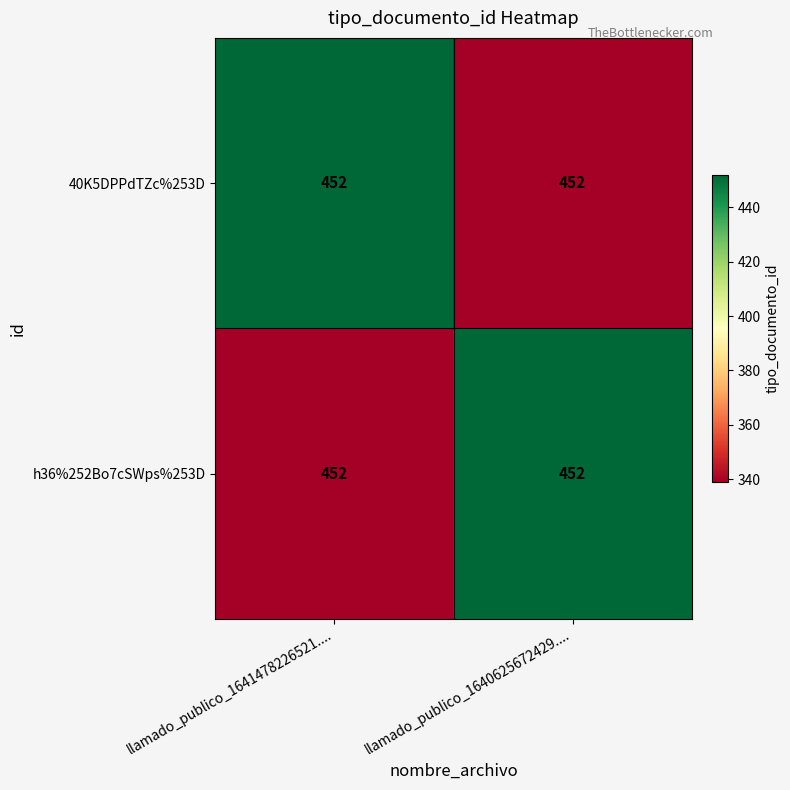

Rank the series at llamado_publico_1641478226521.... from highest to lowest value.

40K5DPPdTZc%253D, h36%252Bo7cSWps%253D